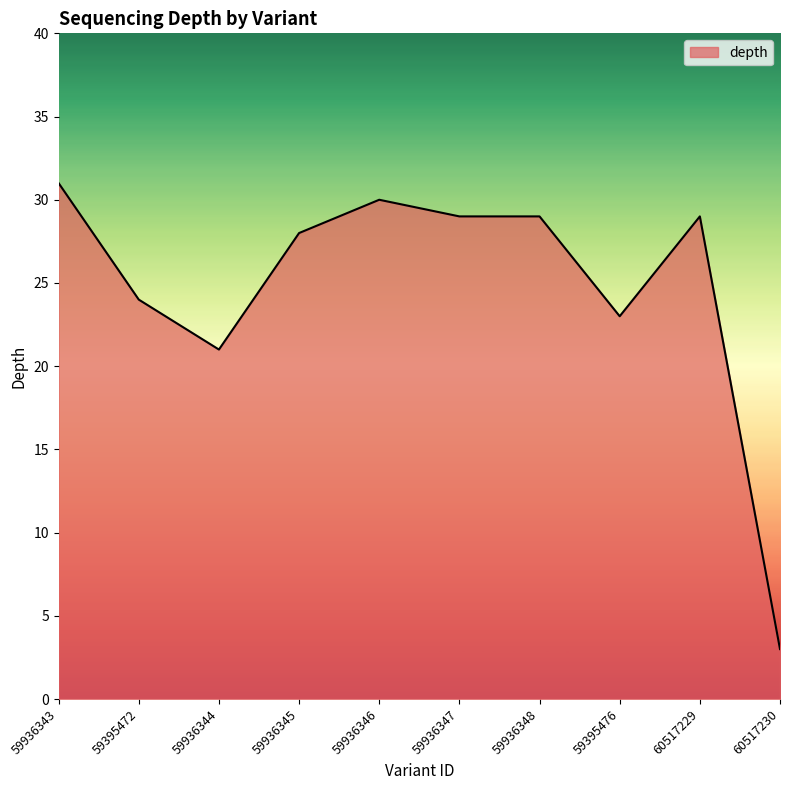

Is it true that the value at 59936345 is 28?

True